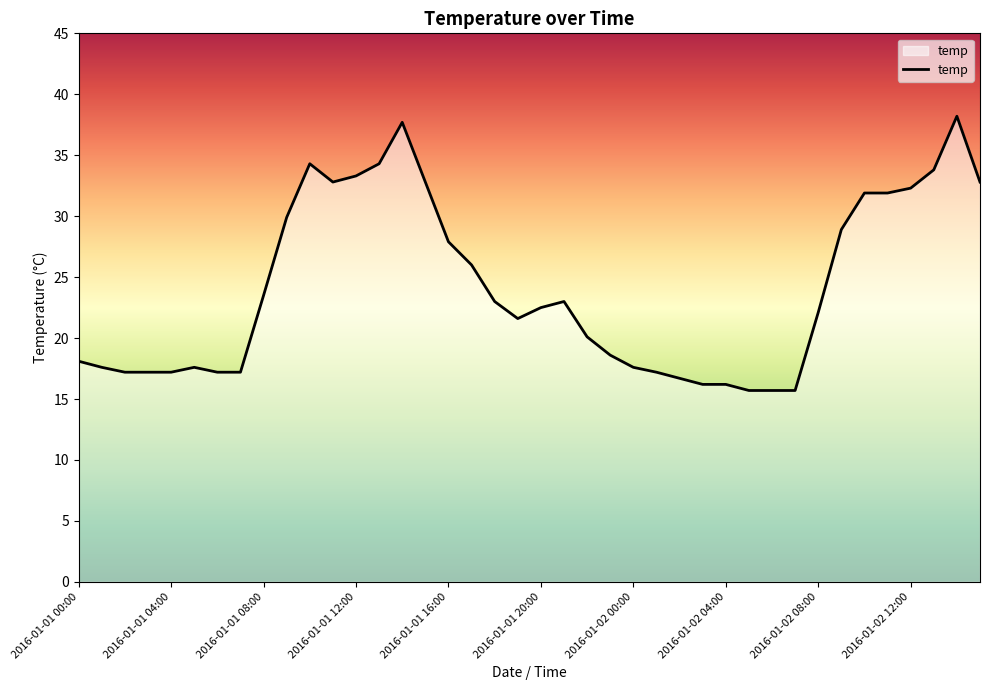

What is the difference between the maximum and minimum values?

22.5